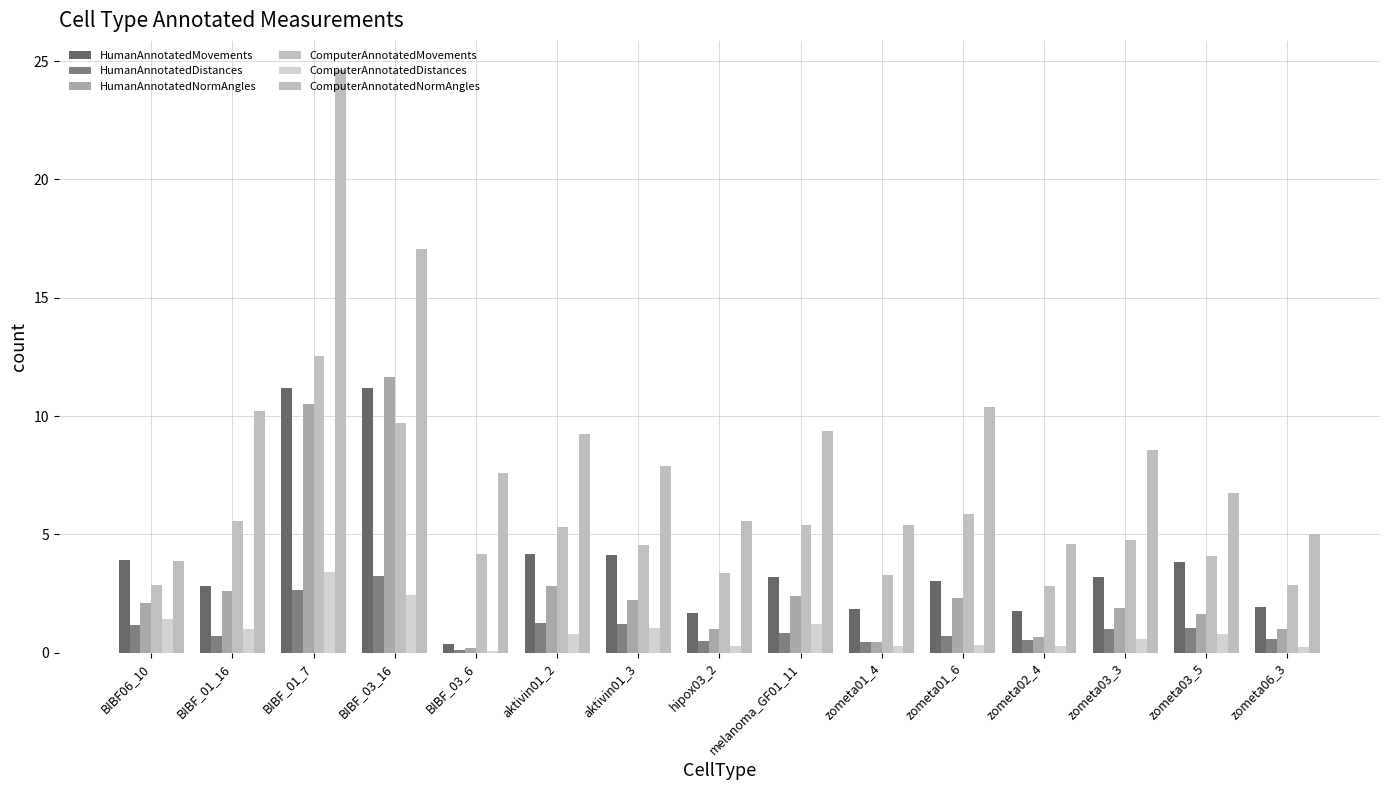

Reading left to right, transcribe all the data shown in this chart.

HumanAnnotatedMovements: 3.9	2.8	11.2	11.2	0.4	4.2	4.1	1.7	3.2	1.8	3.1	1.8	3.2	3.8	1.9
HumanAnnotatedDistances: 1.2	0.7	2.6	3.2	0.1	1.3	1.2	0.5	0.8	0.5	0.7	0.5	1.0	1.0	0.6
HumanAnnotatedNormAngles: 2.1	2.6	10.5	11.7	0.2	2.8	2.2	1.0	2.4	0.5	2.3	0.7	1.9	1.7	1.0
ComputerAnnotatedMovements: 2.9	5.6	12.5	9.7	4.2	5.3	4.5	3.4	5.4	3.3	5.9	2.8	4.8	4.1	2.9
ComputerAnnotatedDistances: 1.4	1.0	3.4	2.4	0.1	0.8	1.0	0.3	1.2	0.3	0.3	0.3	0.6	0.8	0.2
ComputerAnnotatedNormAngles: 3.9	10.2	24.6	17.1	7.6	9.2	7.9	5.6	9.4	5.4	10.4	4.6	8.6	6.7	5.0